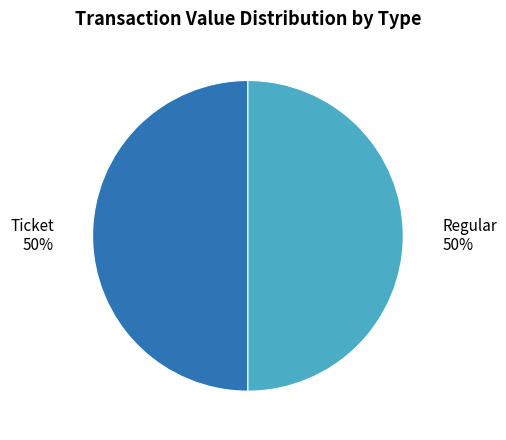

True or false: Regular accounts for 55% of the total.

False